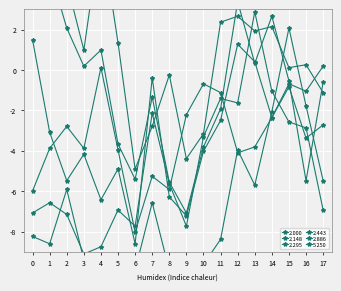

Reading left to right, extract all data points from this chart.

2.000: 4.5	4.0	4.3	1.0	6.9	1.3	-4.9	-2.8	-0.2	-4.4	-3.2	2.4	2.7	1.9	2.1	0.1	0.3	-1.1
2.148: 5.7	5.0	2.1	0.2	1.0	-3.7	-5.4	-1.3	-5.6	-7.1	-3.8	-1.9	3.4	0.3	2.7	-0.5	-5.5	-0.6
2.295: 1.5	-3.1	-5.5	-4.2	-6.4	-4.9	-8.6	-0.4	-6.3	-7.2	-4.0	-2.5	1.3	0.4	-2.4	-0.7	-1.0	0.2
2.443: -7.1	-6.6	-7.2	-9.1	-8.7	-6.9	-7.7	-2.1	-5.6	-7.7	-3.3	-1.4	-1.6	2.9	-1.0	-2.6	-2.9	-6.9
2.886: -8.2	-8.6	-5.9	-9.4	-10.7	-9.1	-9.9	-6.6	-9.9	-10.2	-9.6	-8.4	-4.0	-5.7	-2.1	2.1	-1.8	-5.5
5.250: -6.0	-3.9	-2.8	-3.9	0.1	-4.0	-8.0	-5.3	-5.9	-2.2	-0.7	-1.1	-4.1	-3.8	-2.4	-0.8	-3.4	-2.7